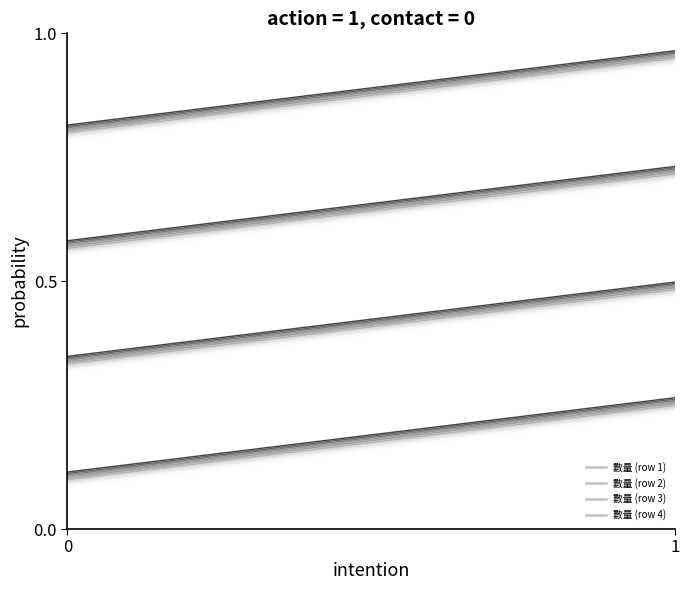

What are all the series names shown in the legend?

數量 (row 1), 數量 (row 2), 數量 (row 3), 數量 (row 4)